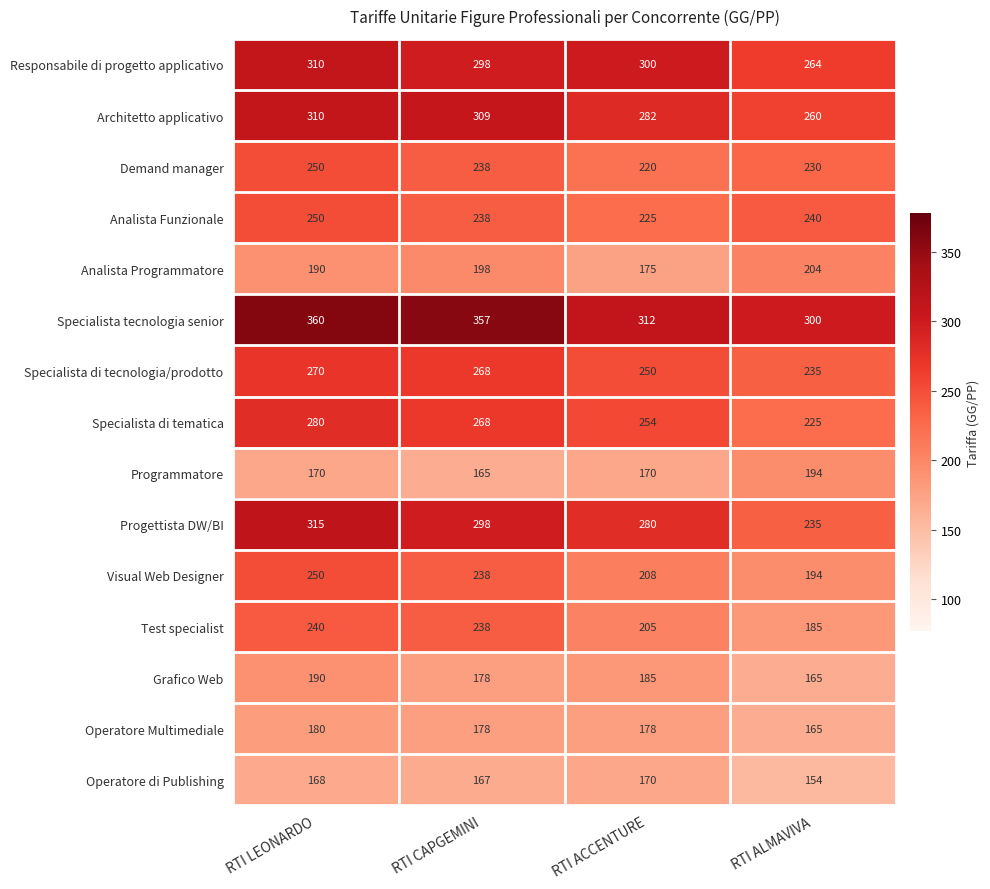

At which category is the sum across all series the highest?

RTI LEONARDO